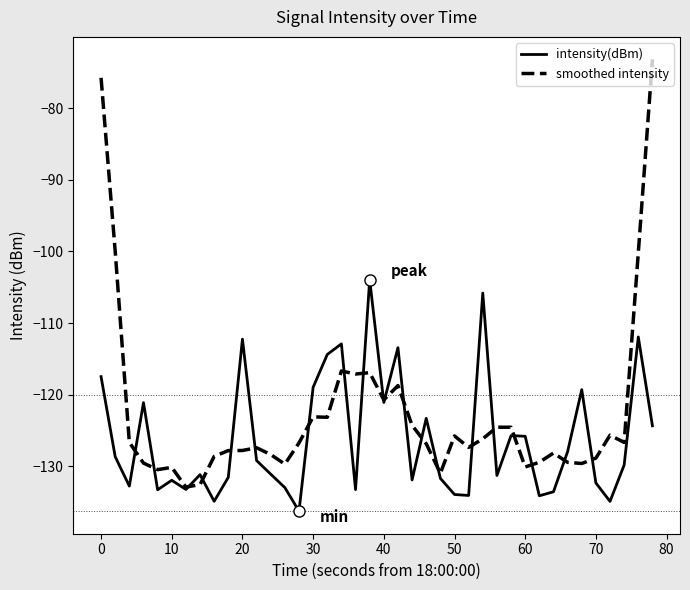

What is the sum of all smoothed intensity values?

-4902.1